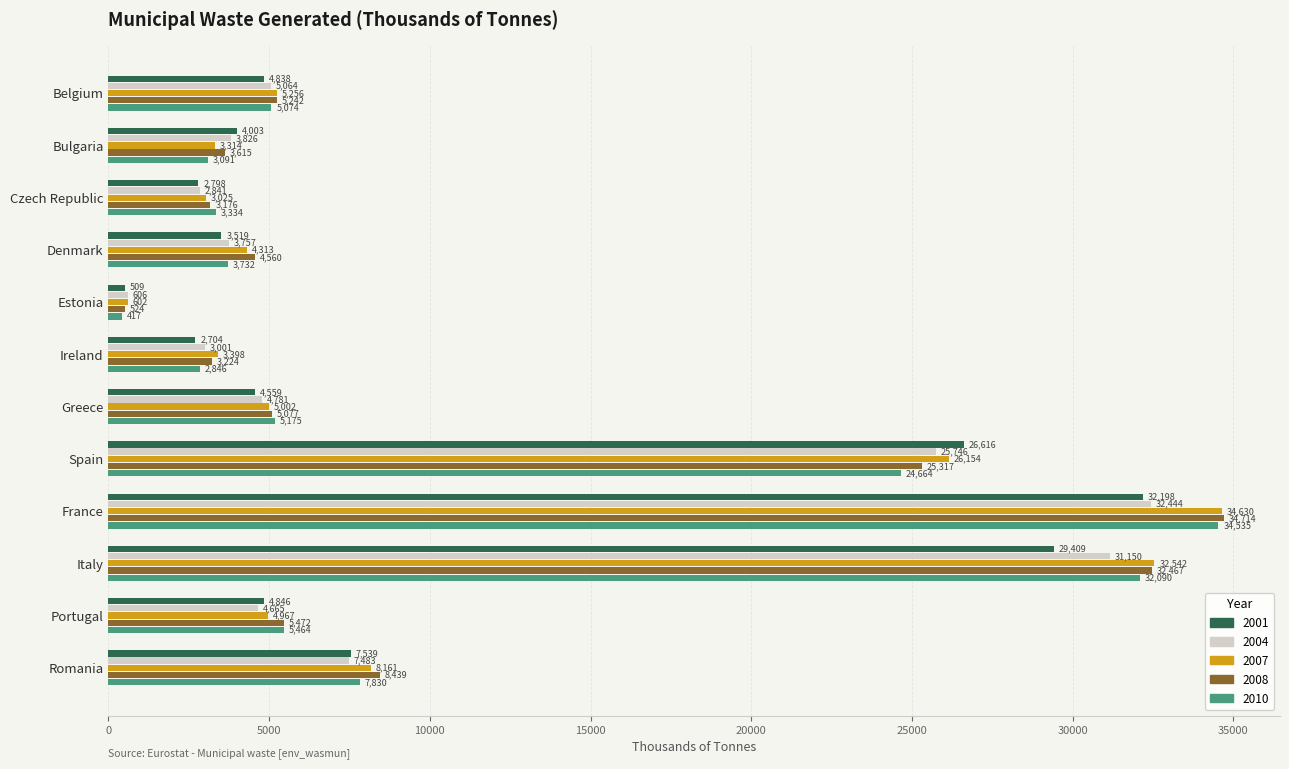

At Bulgaria, list the series in order from smallest to largest.

2010, 2007, 2008, 2004, 2001